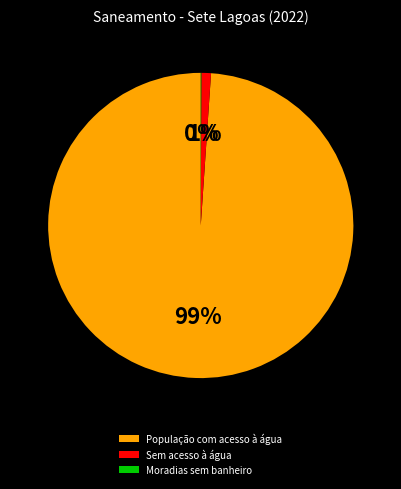

Is there a majority slice in this chart?

Yes